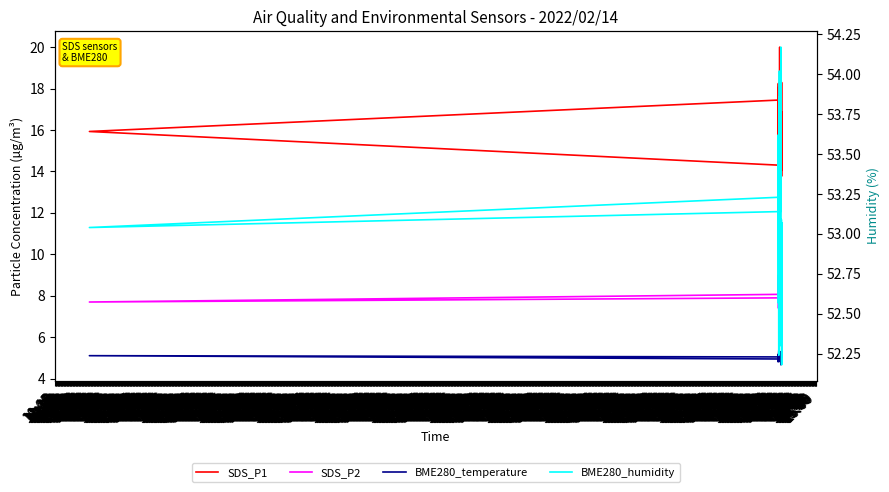

How many interior local valleys does the BME280_temperature series have?

9